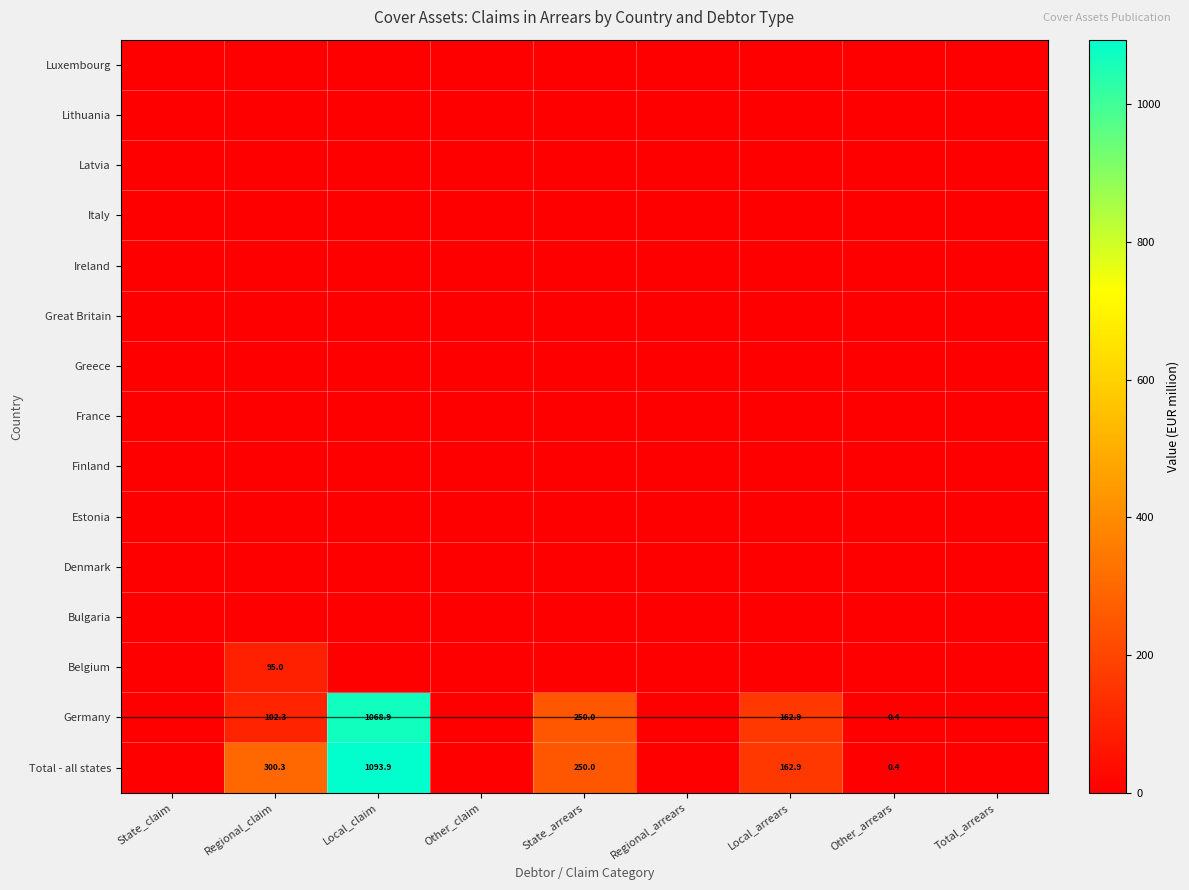

Rank the series at Other_arrears from lowest to highest value.

Belgium, Bulgaria, Denmark, Estonia, Finland, France, Greece, Great Britain, Ireland, Italy, Latvia, Lithuania, Luxembourg, Total - all states, Germany